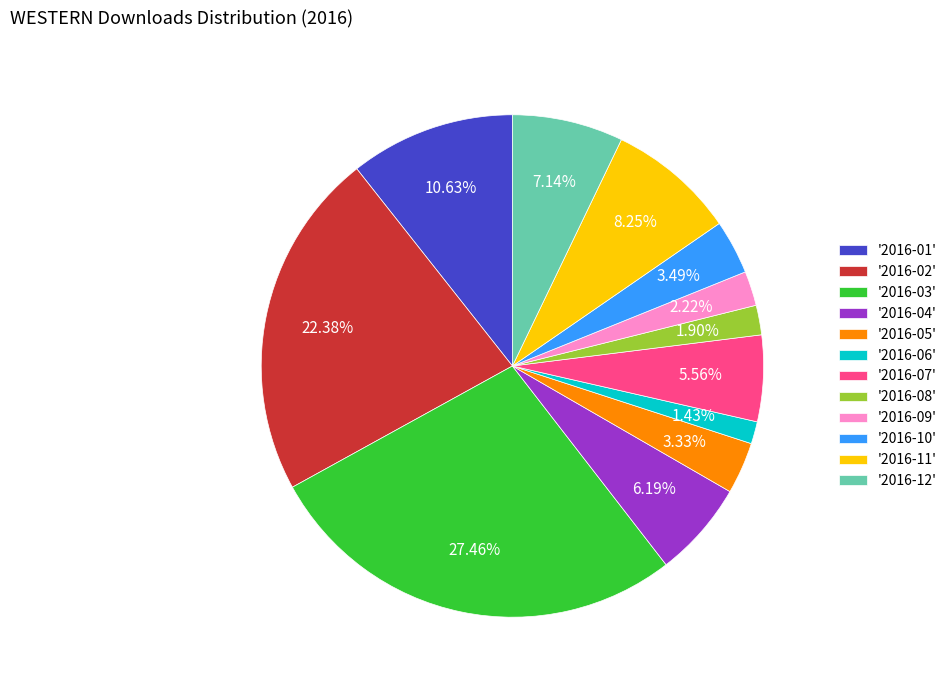

Is the sum of '2016-01' and '2016-08' greater than half?

No